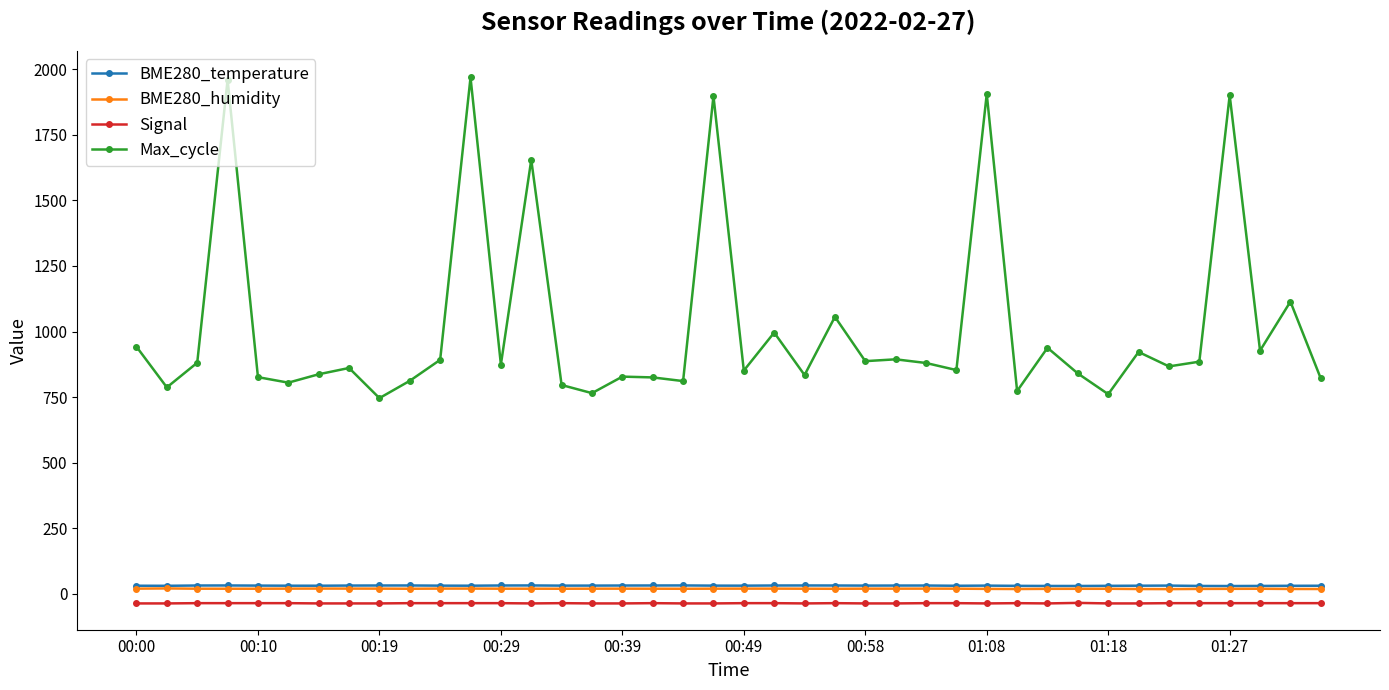

What is the greatest value displayed?

1969.0